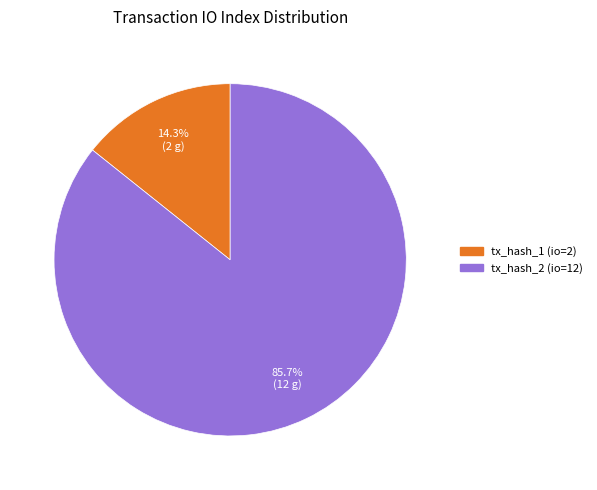

True or false: tx_hash_2 (io=12) accounts for 86% of the total.

True